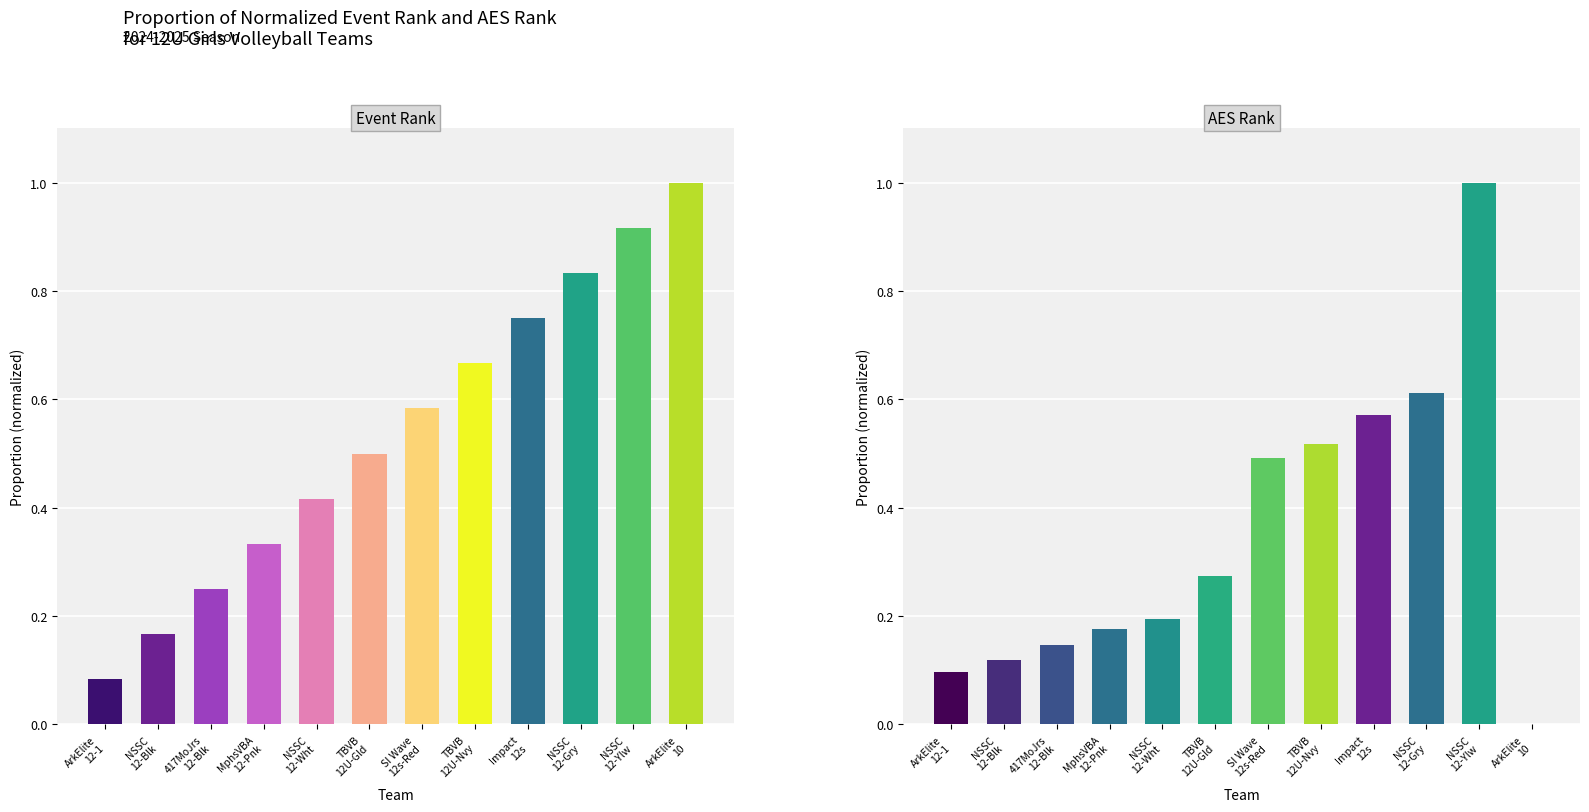

Reading right to left, list all the values displayed in this chart.

Event Rank: 1.0	0.9	0.8	0.8	0.7	0.6	0.5	0.4	0.3	0.2	0.2	0.1
AES Rank: 0.0	1.0	0.6	0.6	0.5	0.5	0.3	0.2	0.2	0.1	0.1	0.1